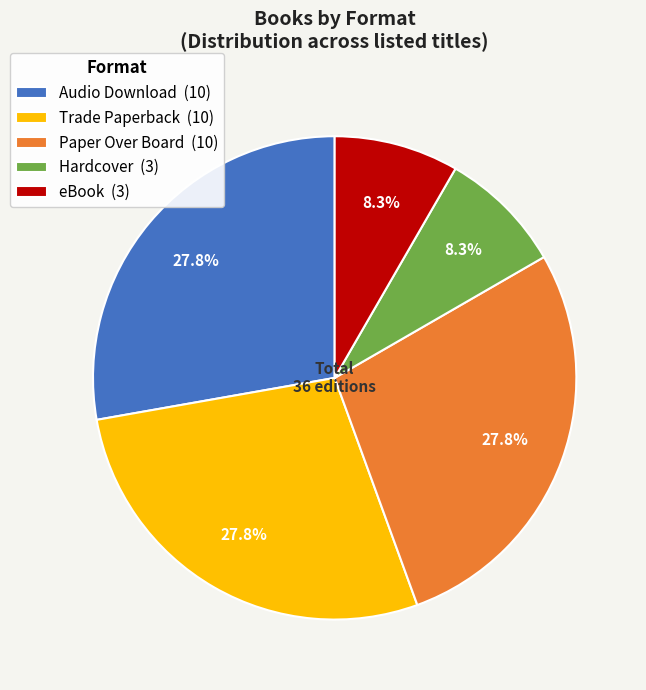

The Hardcover slice represents 3% of the pie. True or false?

False